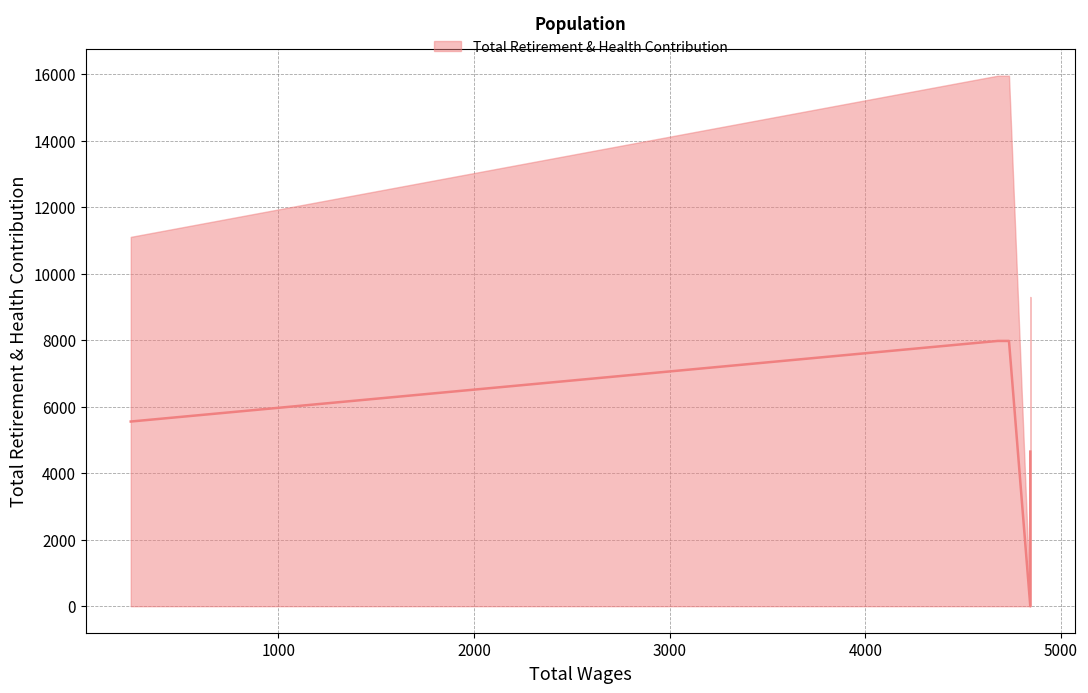

At which label is upper closest to 7978?

4843.0